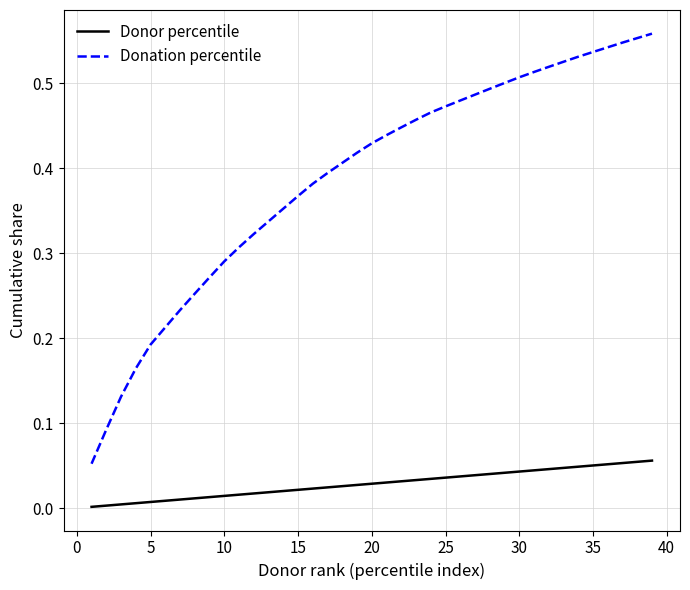

True or false: Donation percentile and Donor percentile intersect in this chart.

False